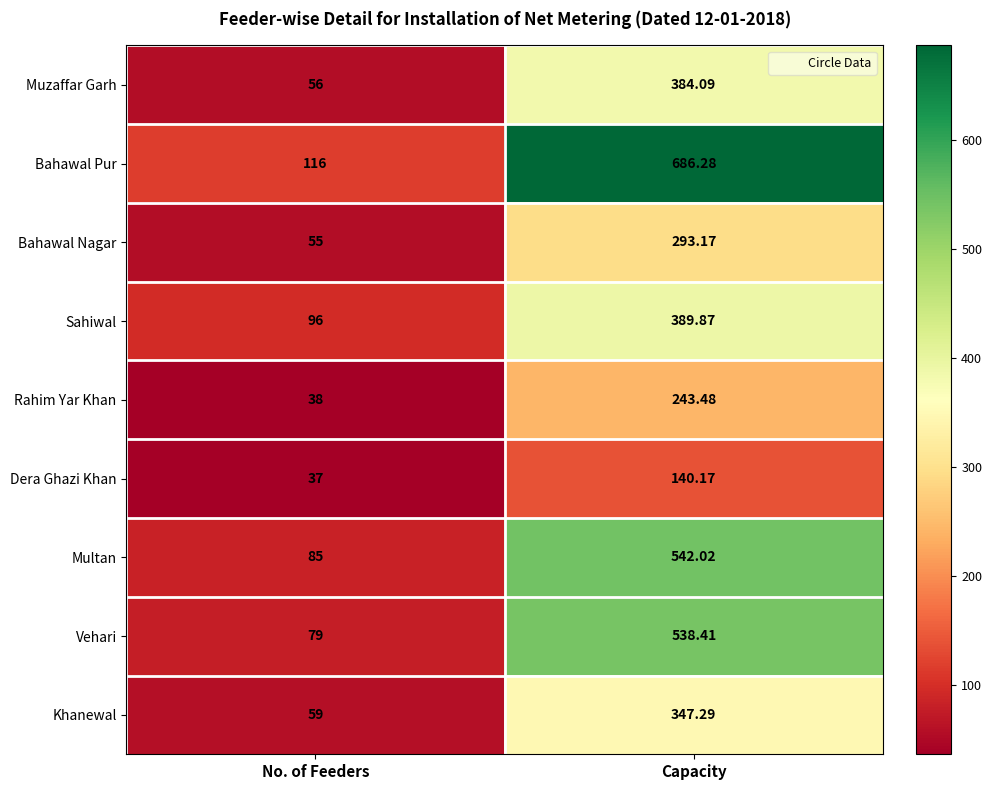

Where does the Sahiwal series first go above 389?

Capacity